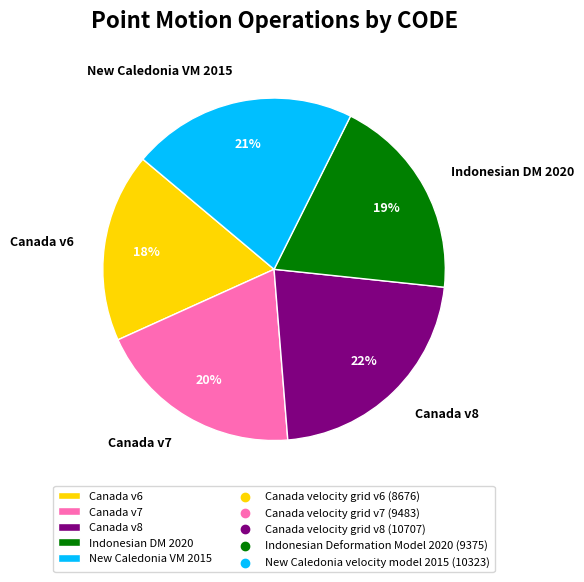

How many slices are in this pie chart?

5